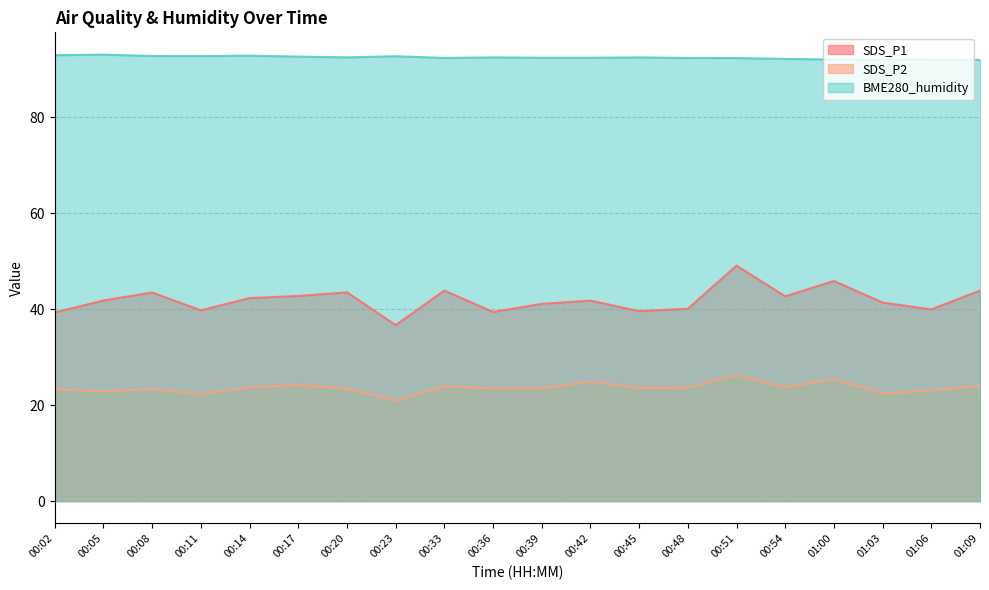

What are all the series names shown in the legend?

SDS_P1, SDS_P2, BME280_humidity